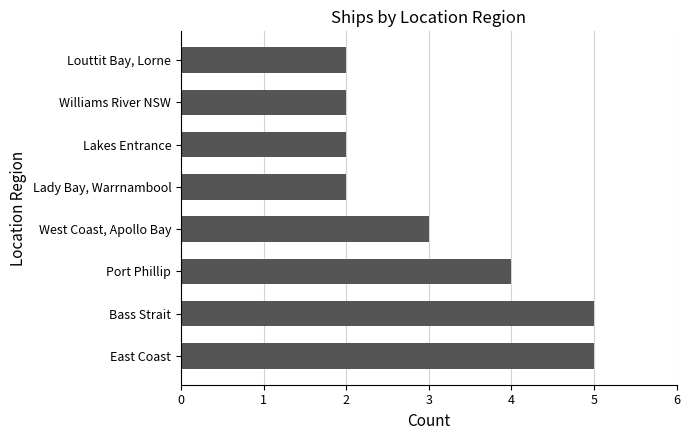

Reading top to bottom, list all the values displayed in this chart.

Louttit Bay, Lorne=2	Williams River NSW=2	Lakes Entrance=2	Lady Bay, Warrnambool=2	West Coast, Apollo Bay=3	Port Phillip=4	Bass Strait=5	East Coast=5